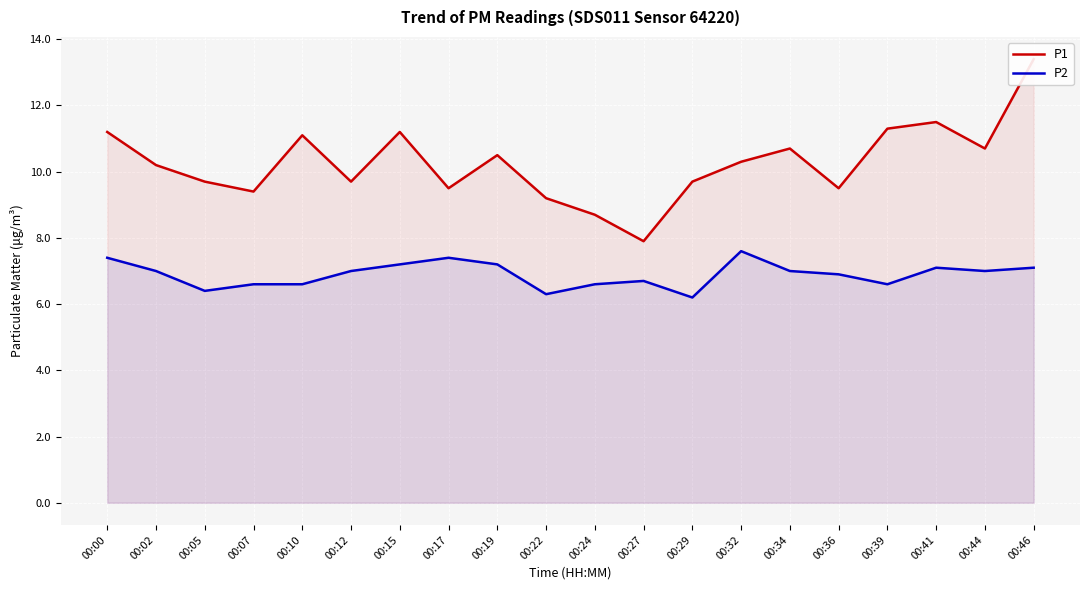

Reading right to left, transcribe all the data shown in this chart.

P1: 13.4	10.7	11.5	11.3	9.5	10.7	10.3	9.7	7.9	8.7	9.2	10.5	9.5	11.2	9.7	11.1	9.4	9.7	10.2	11.2
P2: 7.1	7.0	7.1	6.6	6.9	7.0	7.6	6.2	6.7	6.6	6.3	7.2	7.4	7.2	7.0	6.6	6.6	6.4	7.0	7.4